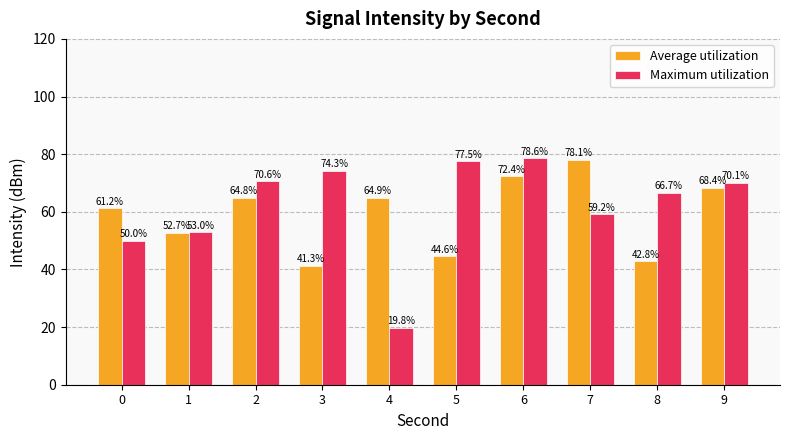

Reading left to right, list all the values displayed in this chart.

Average utilization: 61.2	52.7	64.8	41.3	64.9	44.6	72.4	78.1	42.8	68.4
Maximum utilization: 50.0	53.0	70.6	74.3	19.8	77.5	78.6	59.2	66.7	70.1